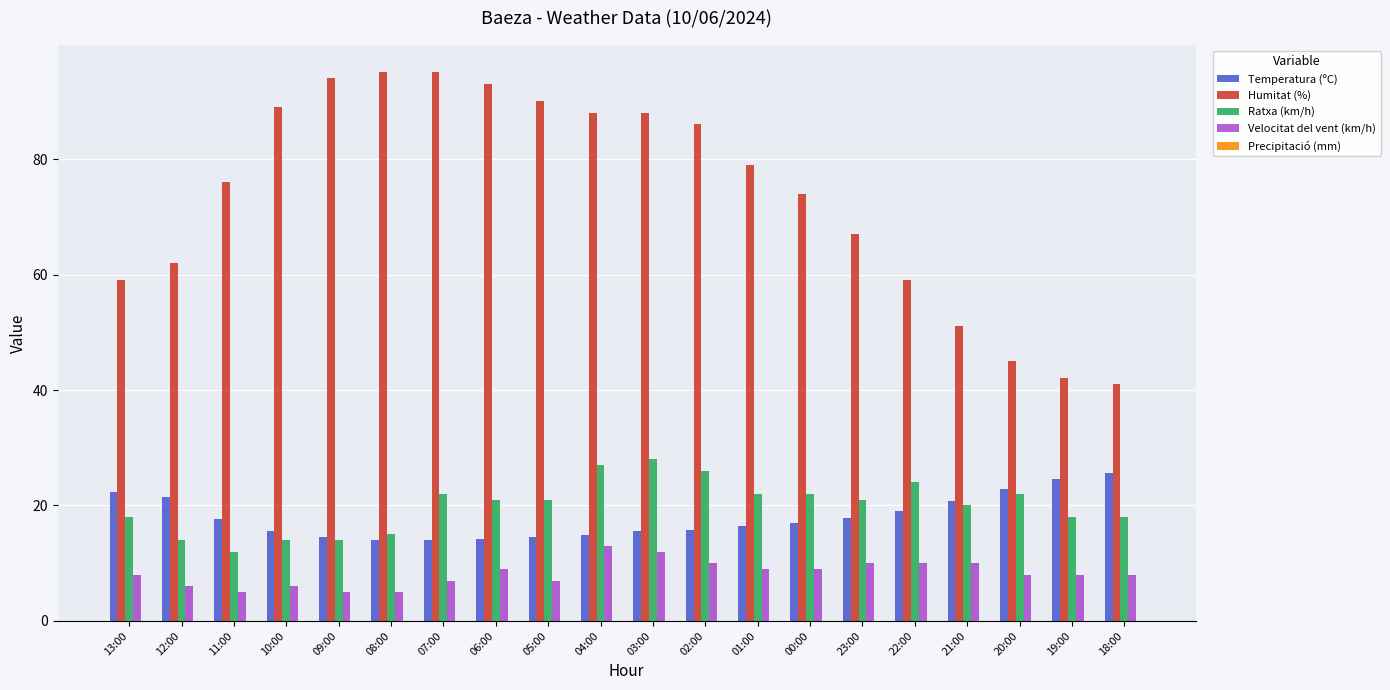

Is it true that Temperatura (ºC) equals 15.8 at 02:00?

True